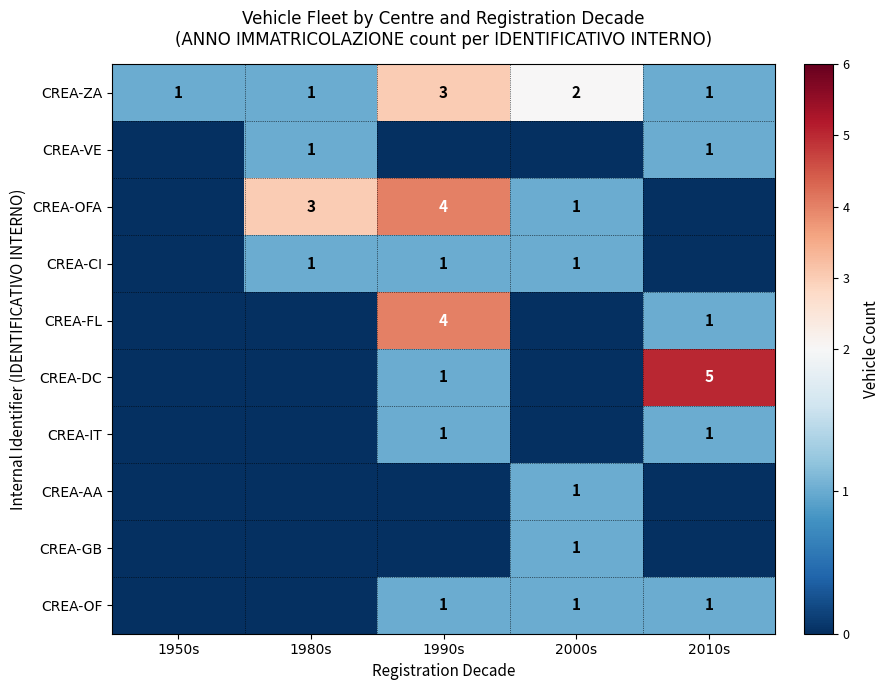

What is the difference between the maximum and minimum values in the CREA-ZA series?

2